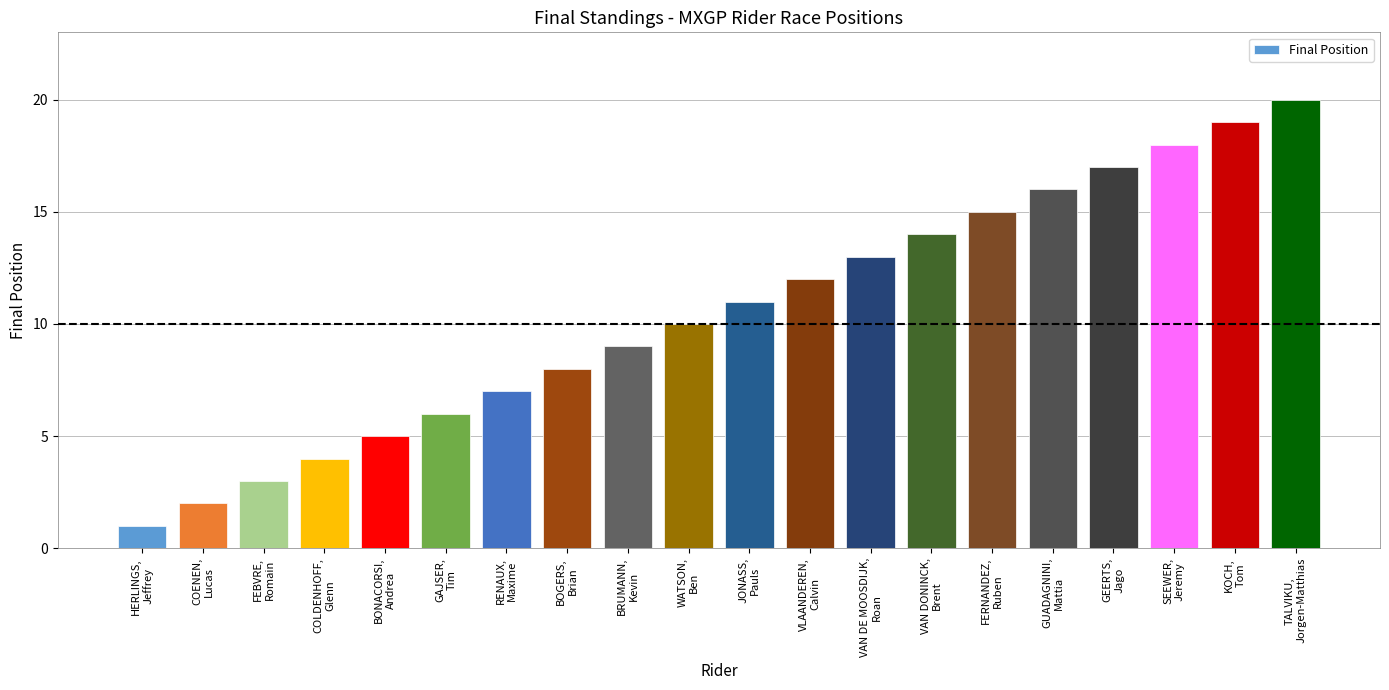

Reading left to right, transcribe all the data shown in this chart.

HERLINGS,
Jeffrey=1	COENEN,
Lucas=2	FEBVRE,
Romain=3	COLDENHOFF,
Glenn=4	BONACORSI,
Andrea=5	GAJSER,
Tim=6	RENAUX,
Maxime=7	BOGERS,
Brian=8	BRUMANN,
Kevin=9	WATSON,
Ben=10	JONASS,
Pauls=11	VLAANDEREN,
Calvin=12	VAN DE MOOSDIJK,
Roan=13	VAN DONINCK,
Brent=14	FERNANDEZ,
Ruben=15	GUADAGNINI,
Mattia=16	GEERTS,
Jago=17	SEEWER,
Jeremy=18	KOCH,
Tom=19	TALVIKU,
Jorgen-Matthias=20